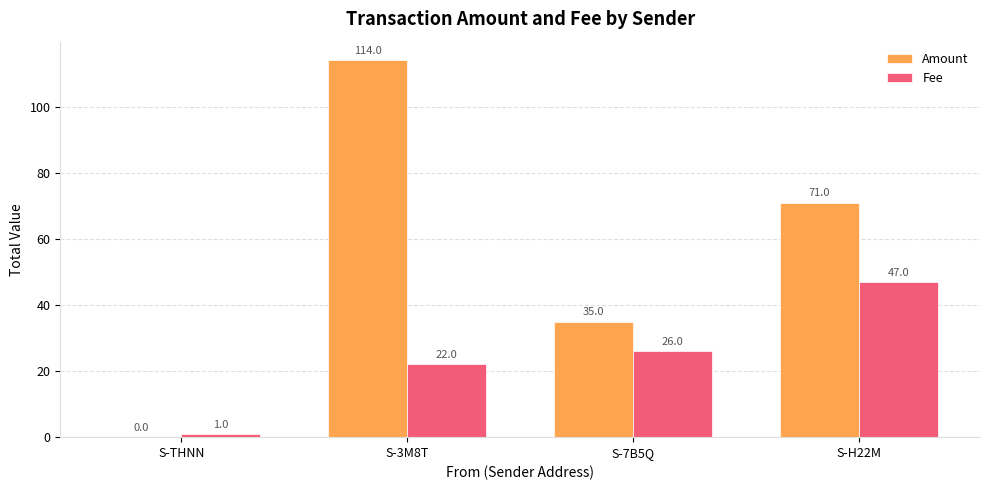

Is it true that Fee equals 22.6 at S-H22M?

False